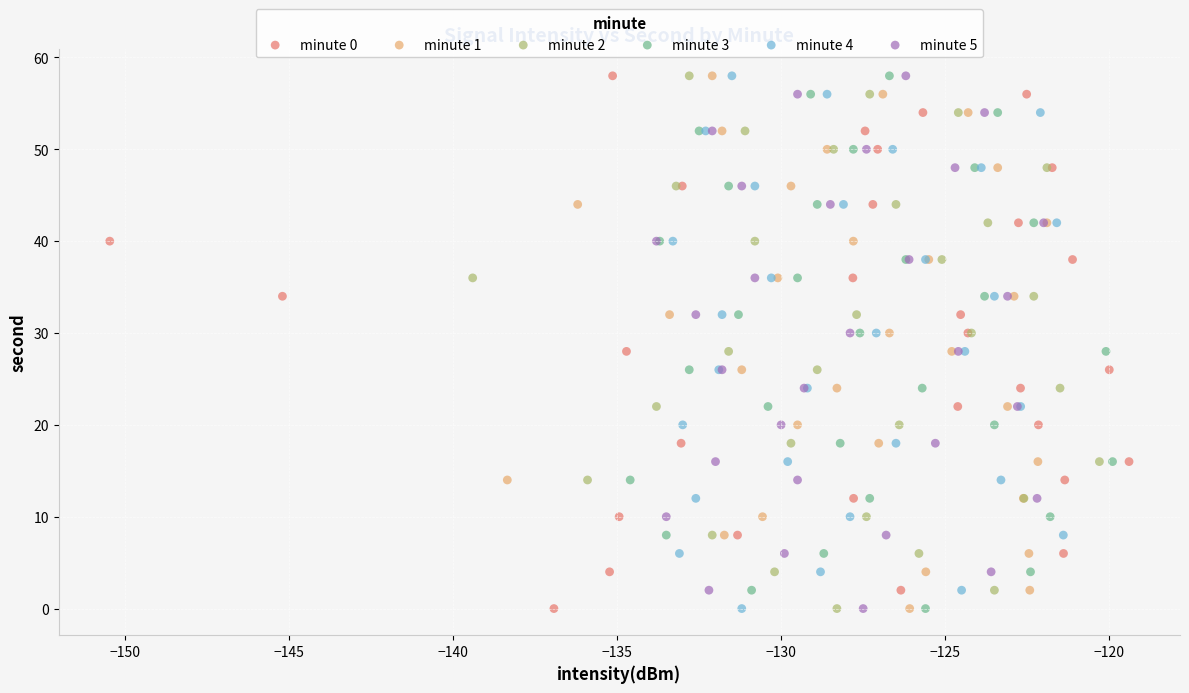

What are all the series names shown in the legend?

minute 0, minute 1, minute 2, minute 3, minute 4, minute 5